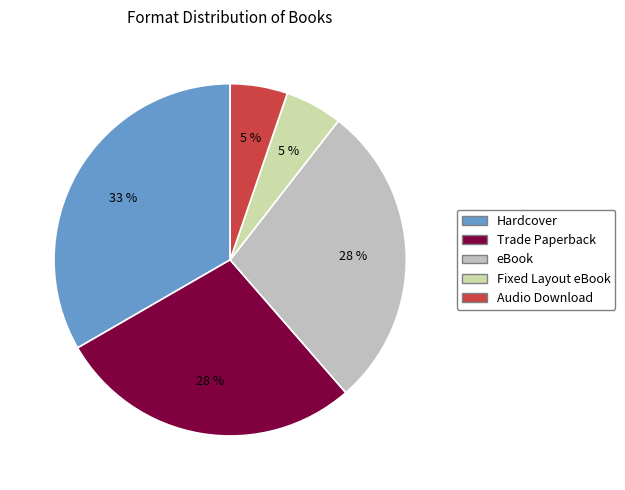

What portion of the pie excludes Trade Paperback?

71.9%